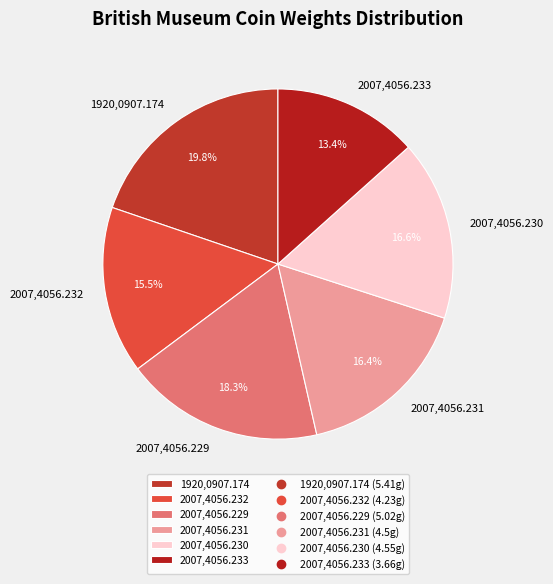

True or false: 2007,4056.231 accounts for 23% of the total.

False